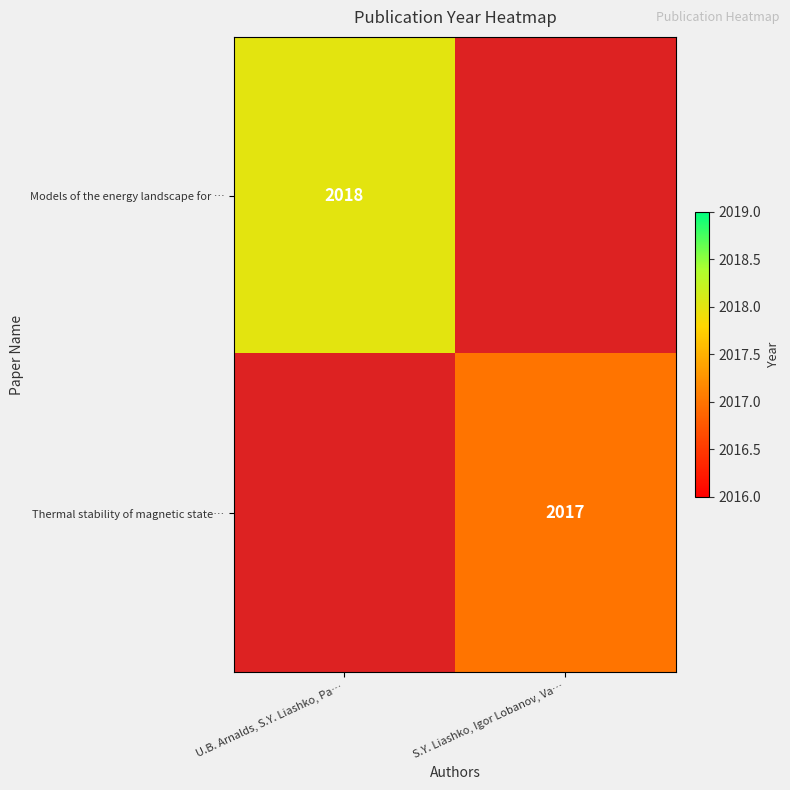

At how many categories does at least one series exceed 909?

2